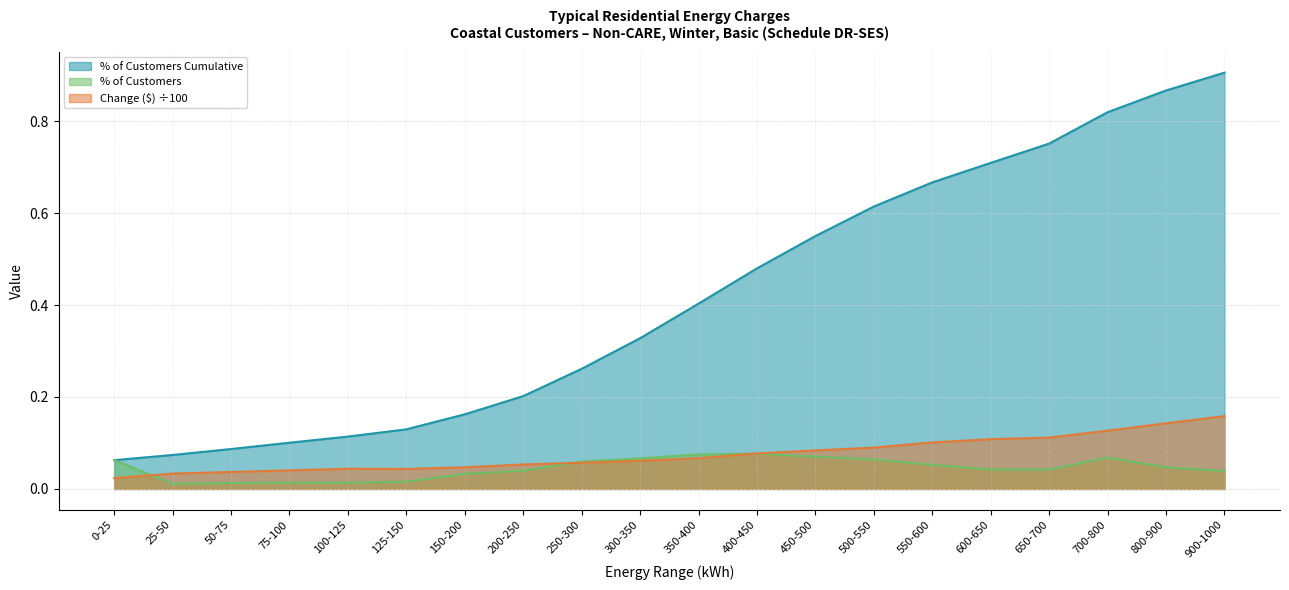

True or false: % of Customers Cumulative and Avg kWh intersect in this chart.

False